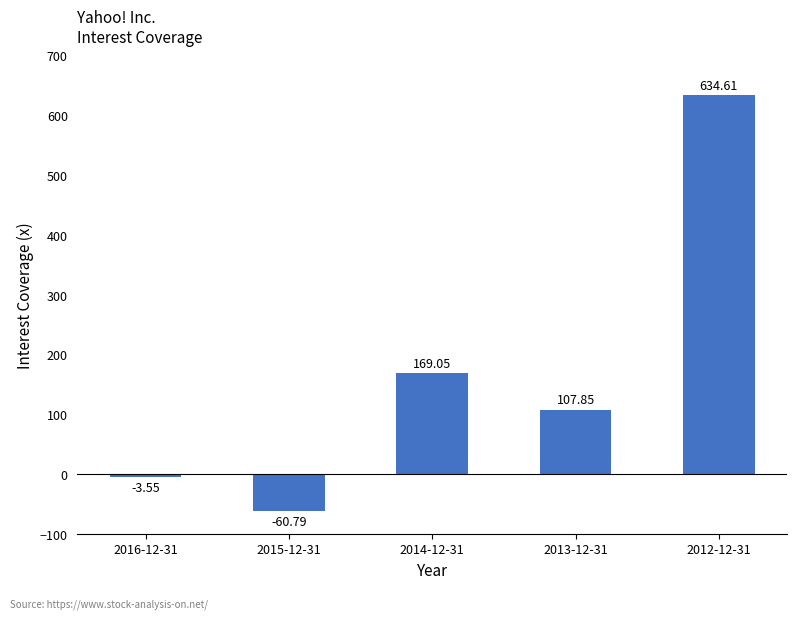

How many distinct data groups are displayed?

1